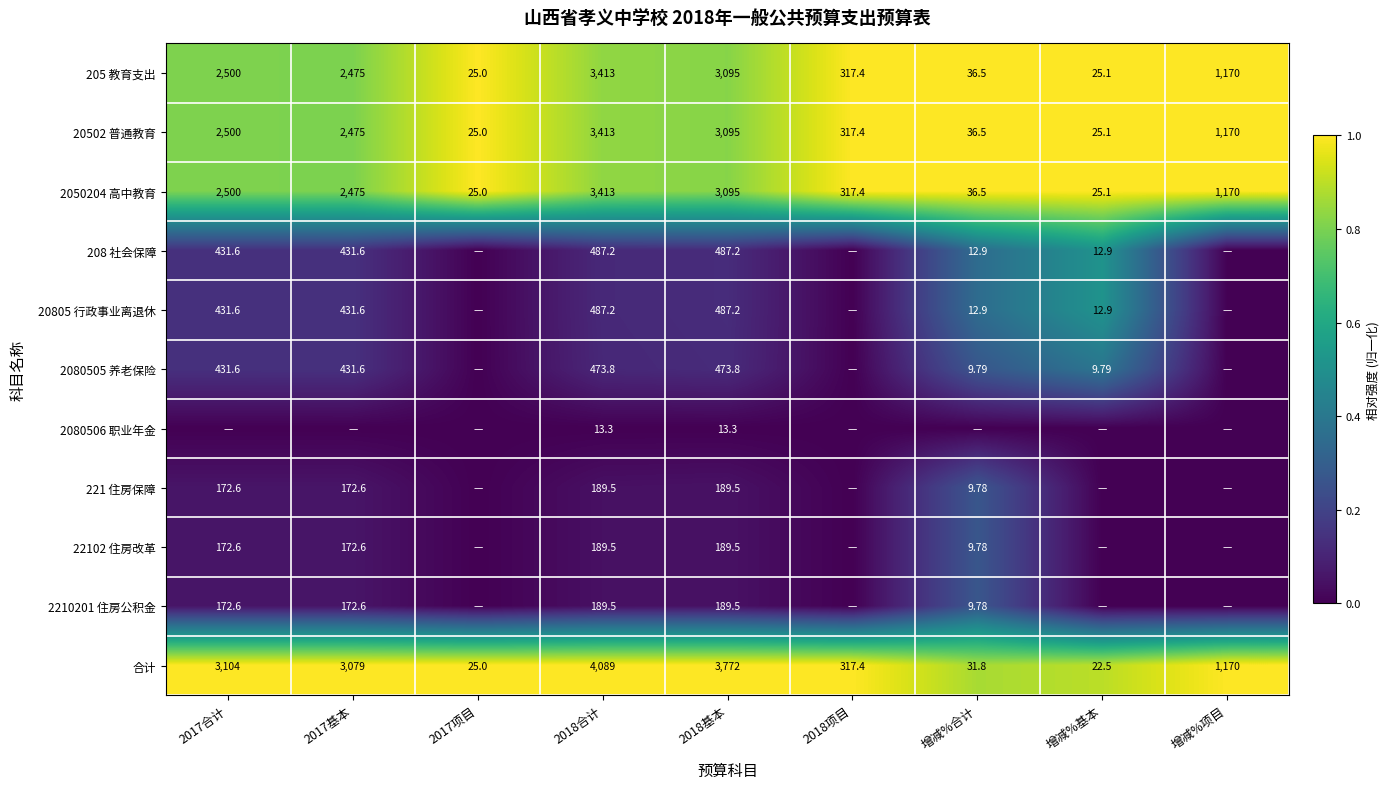

Is the value of 20502 普通教育 at 2017合计 greater than the value of 20805 行政事业离退休 at 增减%基本?

Yes